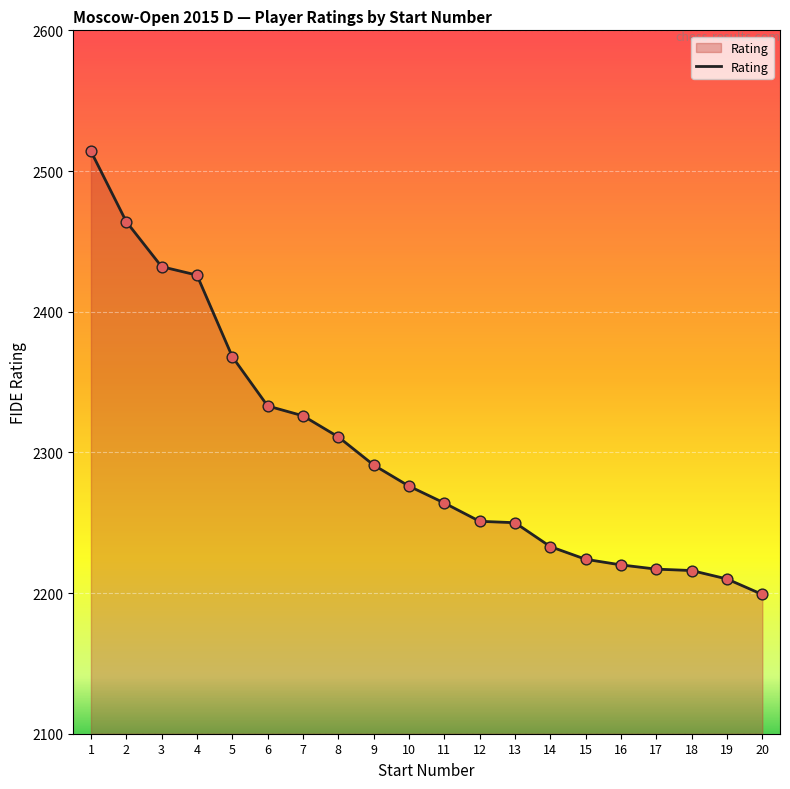

What is the change in value from 1 to 5?

-146